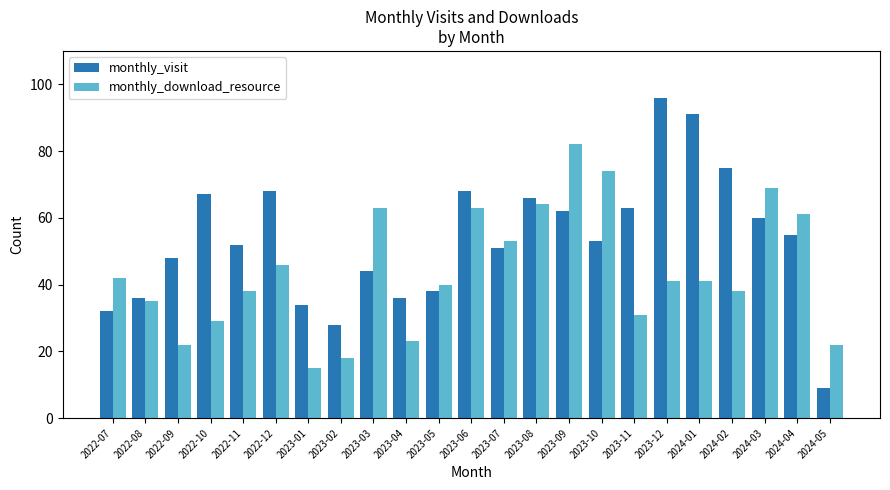

What are all the series names shown in the legend?

monthly_visit, monthly_download_resource